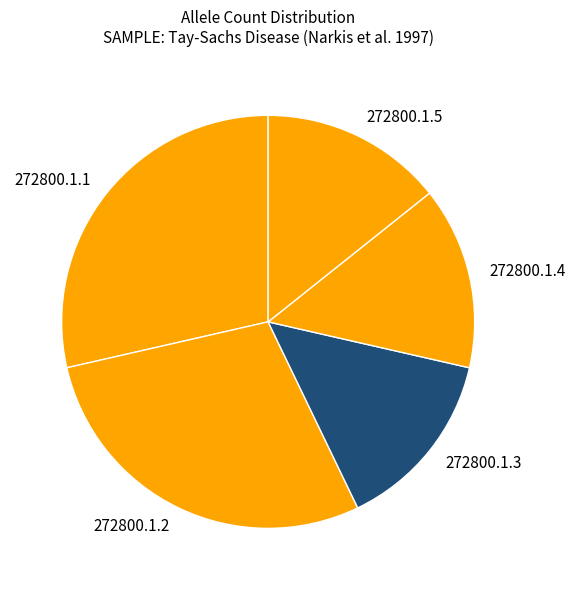

True or false: 272800.1.3 accounts for 25% of the total.

False